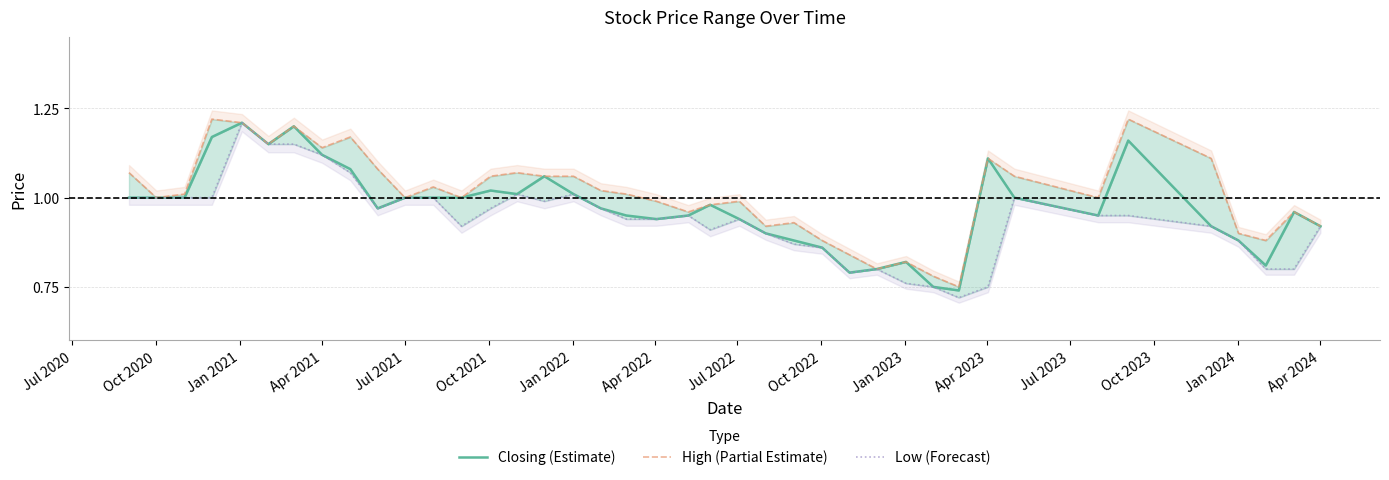

True or false: Low (Forecast) and Closing (Estimate) cross at least once.

False